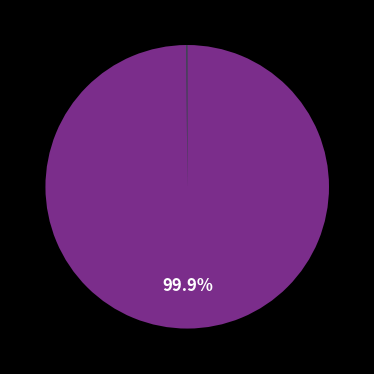

Is there a majority slice in this chart?

Yes